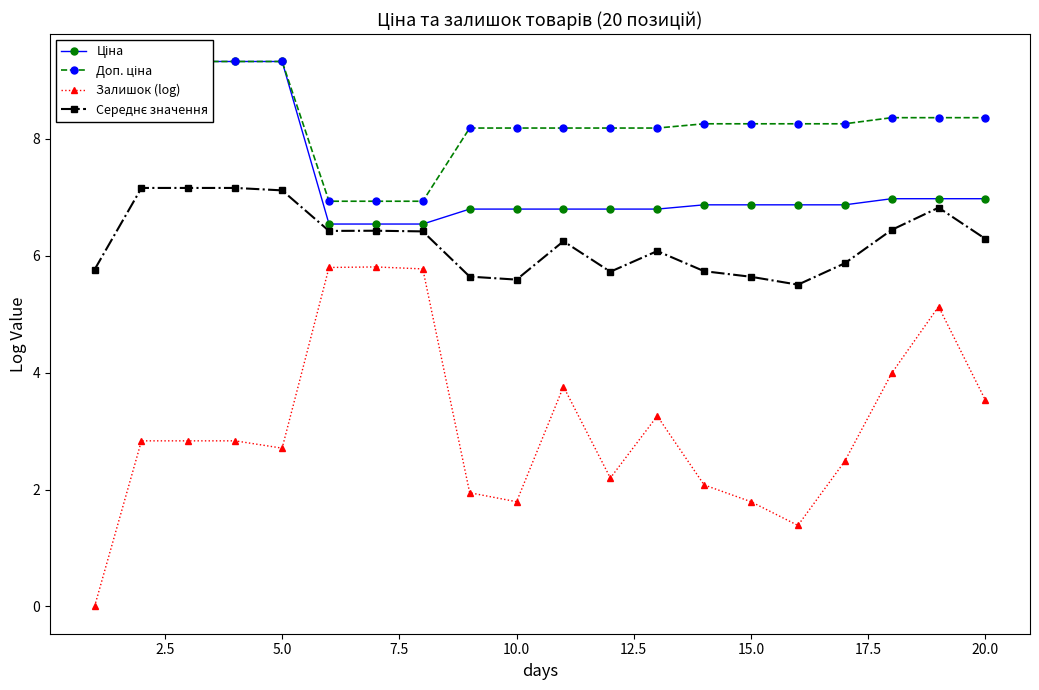

What is the sum of all Залишок (log) values?

61.9